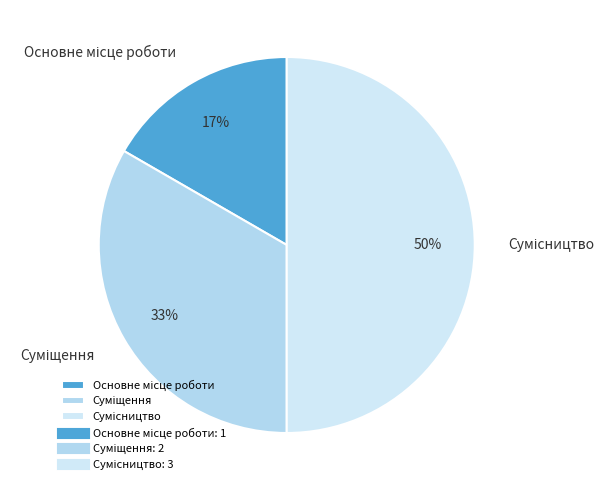

Count the number of slices in the pie.

3